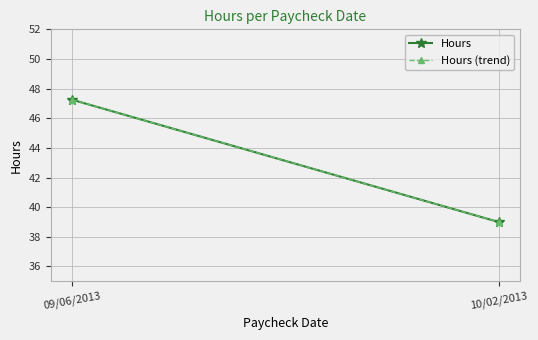

How many data points in Hours (trend) are above 47?

1